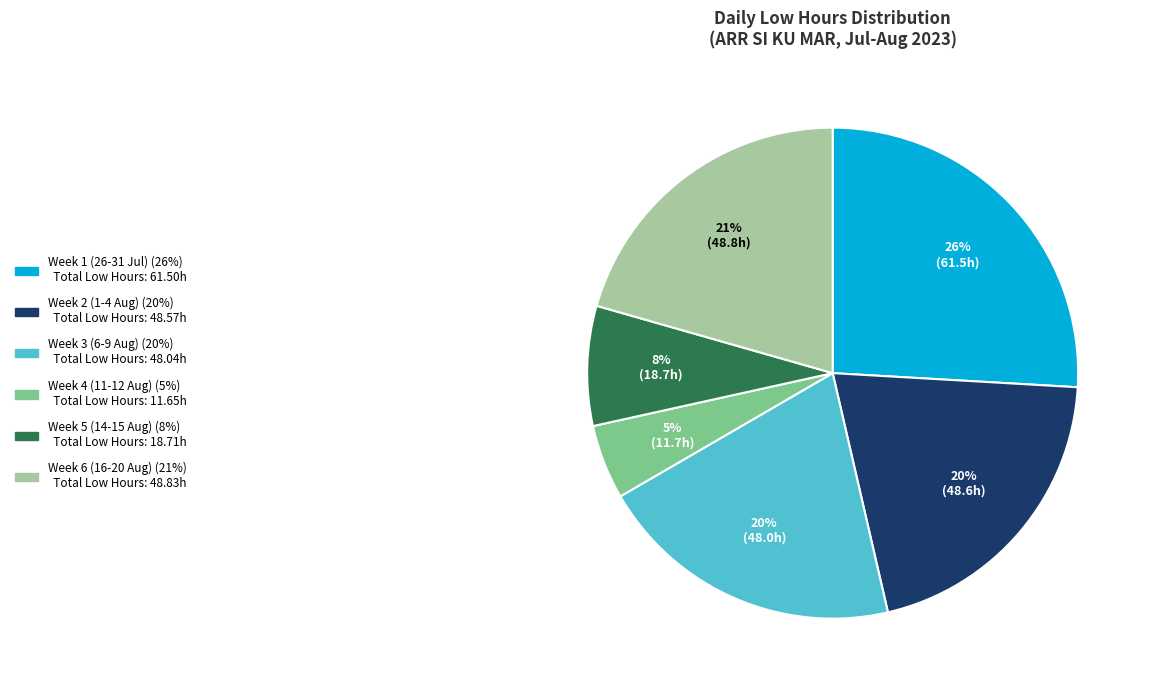

To the nearest percent, what is the average slice percentage?

17%